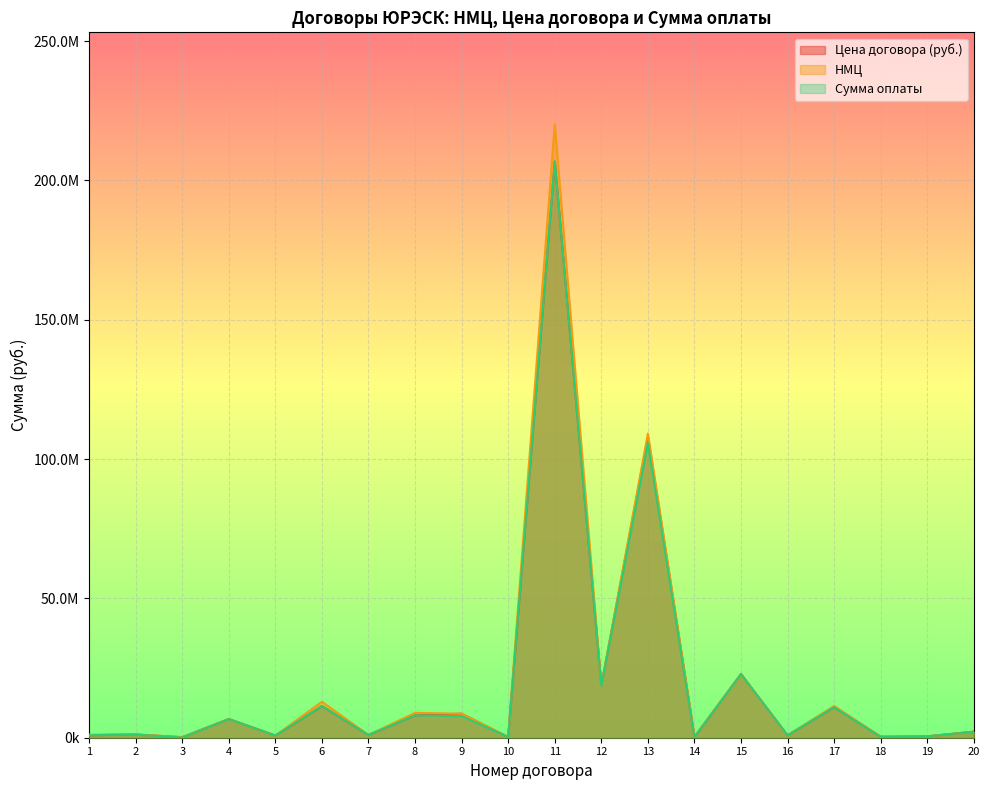

Reading left to right, what are all the values shown in this chart?

Цена договора (руб.): 1=915954.8	2=1147013.0	3=197514.5	4=6699319.0	5=780000.0	6=11360921.1	7=990000.0	8=8032600.0	9=8618717.0	10=253000.0	11=206776608.3	12=18699463.7	13=107852706.3	14=235867.0	15=22853898.3	16=840000.0	17=10956322.8	18=387006.2	19=493543.3	20=2160000.0
НМЦ: 1=1100000.0	2=1174000.0	3=197514.5	4=6699319.0	5=780000.0	6=12900000.0	7=990000.0	8=8925199.0	9=8618717.0	10=253000.0	11=220120000.0	12=18611140.0	13=109115000.0	14=408503.0	15=22700000.0	16=840000.0	17=11412839.0	18=394100.0	19=493543.3	20=2160000.0
Сумма оплаты: 1=915954.8	2=1147013.0	3=54794.3	4=6699319.0	5=780000.0	6=11360921.1	7=990000.0	8=8032600.0	9=7734730.3	10=253000.0	11=206776608.3	12=18614397.3	13=105731762.5	14=219328.0	15=22816862.7	16=840000.0	17=10956322.8	18=262100.0	19=493543.3	20=2160000.0